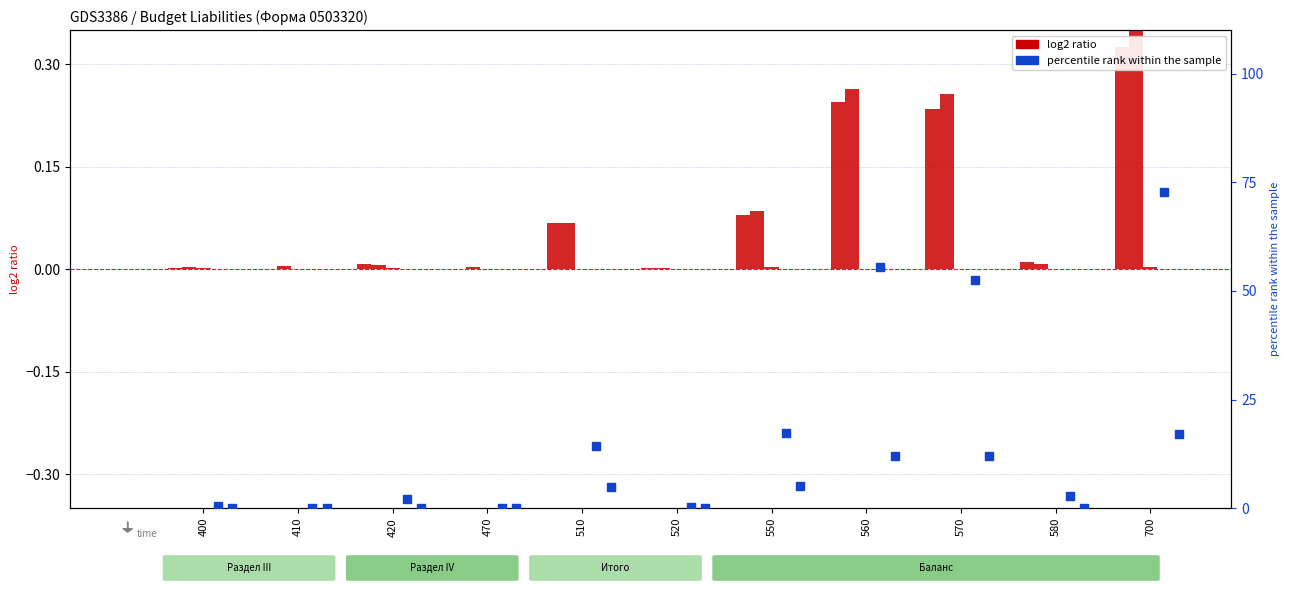

Which series has the largest total across all categories?

percentile rank (municipal districts)